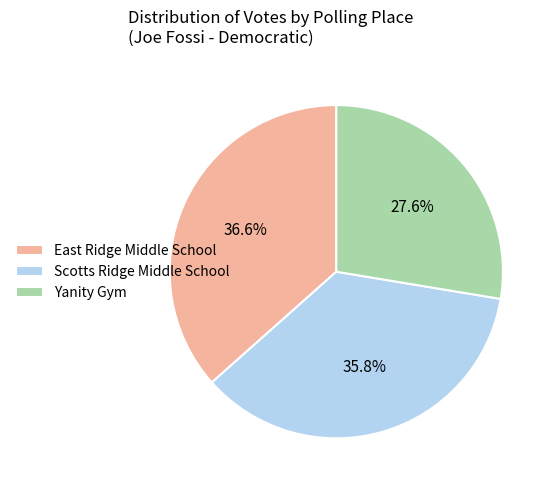

What is the largest slice in the pie chart?

East Ridge Middle School